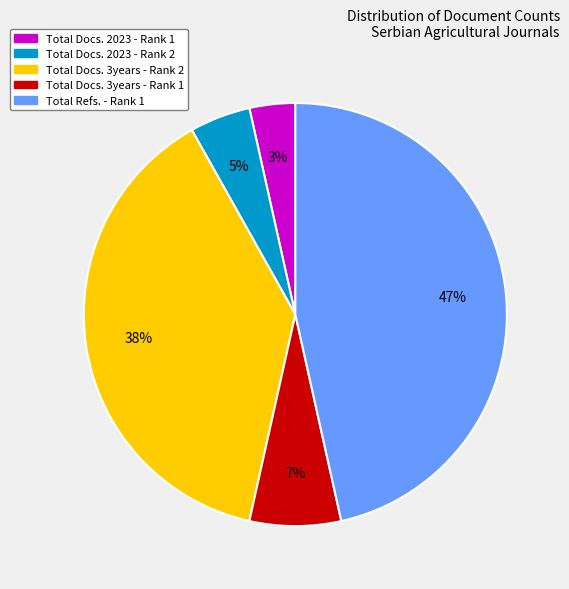

Count the number of slices in the pie.

5